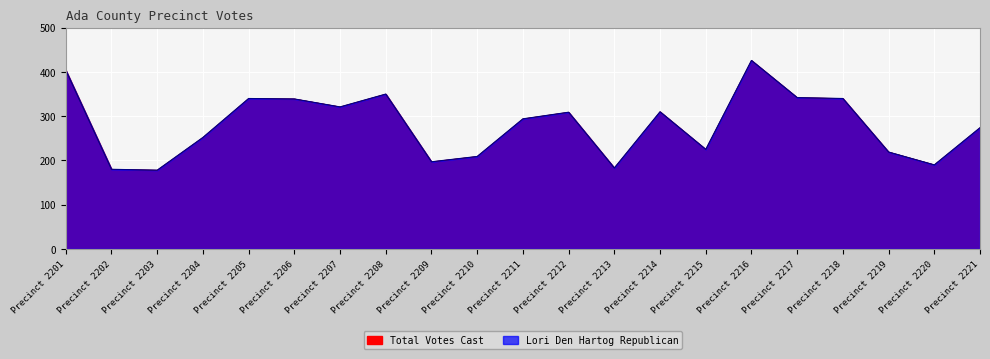

Which has a higher value, Precinct 2213 or Precinct 2209?

Precinct 2209